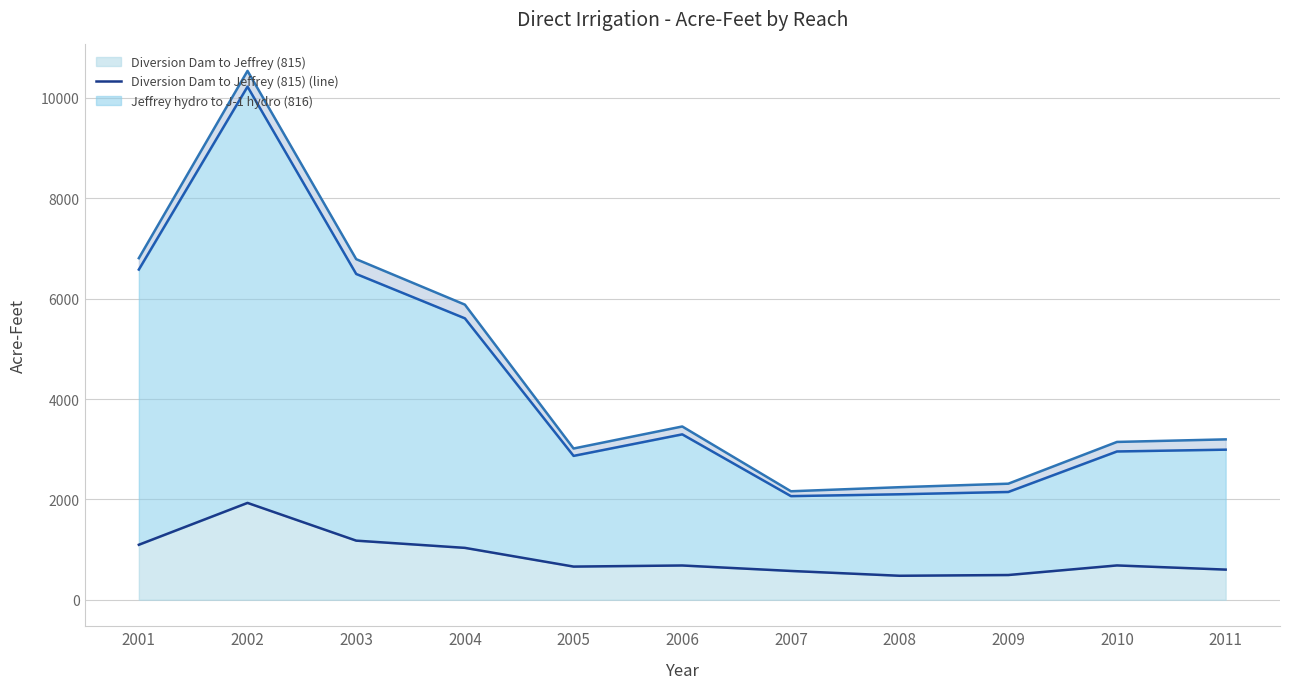

What is the difference between the second highest and minimum values in the Diversion Dam to Jeffrey (815) (line) series?

700